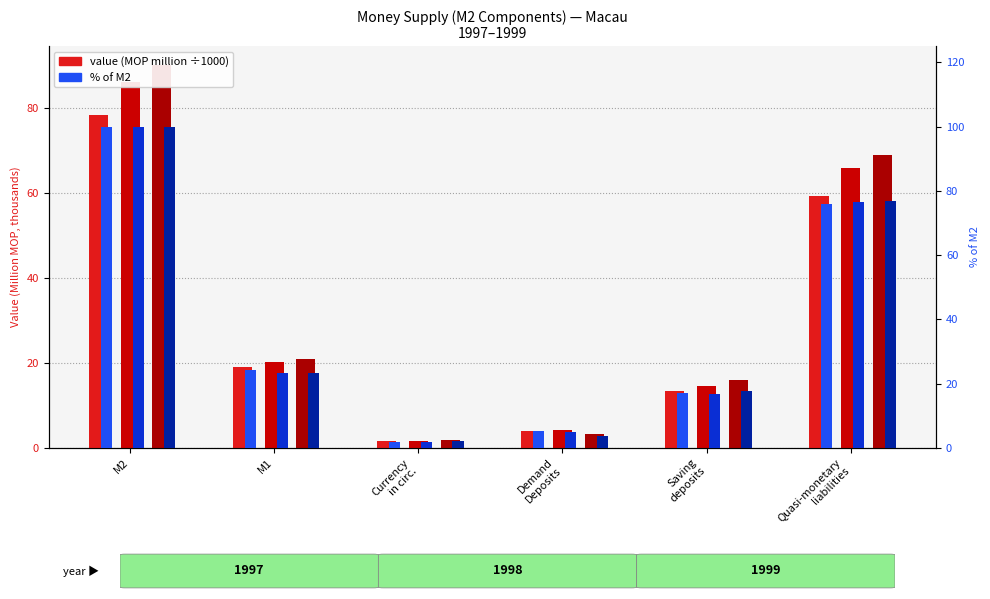

Reading left to right, what are all the values shown in this chart?

Value (1997): M2=78.4	M1=19.0	Currency
in circ.=1.5	Demand
Deposits=4.0	Saving
deposits=13.5	Quasi-monetary
liabilities=59.4
Value (1998): M2=86.2	M1=20.2	Currency
in circ.=1.6	Demand
Deposits=4.1	Saving
deposits=14.5	Quasi-monetary
liabilities=66.0
Value (1999): M2=90.1	M1=21.0	Currency
in circ.=1.8	Demand
Deposits=3.3	Saving
deposits=15.9	Quasi-monetary
liabilities=69.1
% (1997): M2=100.0	M1=24.2	Currency
in circ.=1.9	Demand
Deposits=5.1	Saving
deposits=17.2	Quasi-monetary
liabilities=75.8
% (1998): M2=100.0	M1=23.4	Currency
in circ.=1.8	Demand
Deposits=4.8	Saving
deposits=16.8	Quasi-monetary
liabilities=76.6
% (1999): M2=100.0	M1=23.3	Currency
in circ.=2.0	Demand
Deposits=3.7	Saving
deposits=17.6	Quasi-monetary
liabilities=76.7